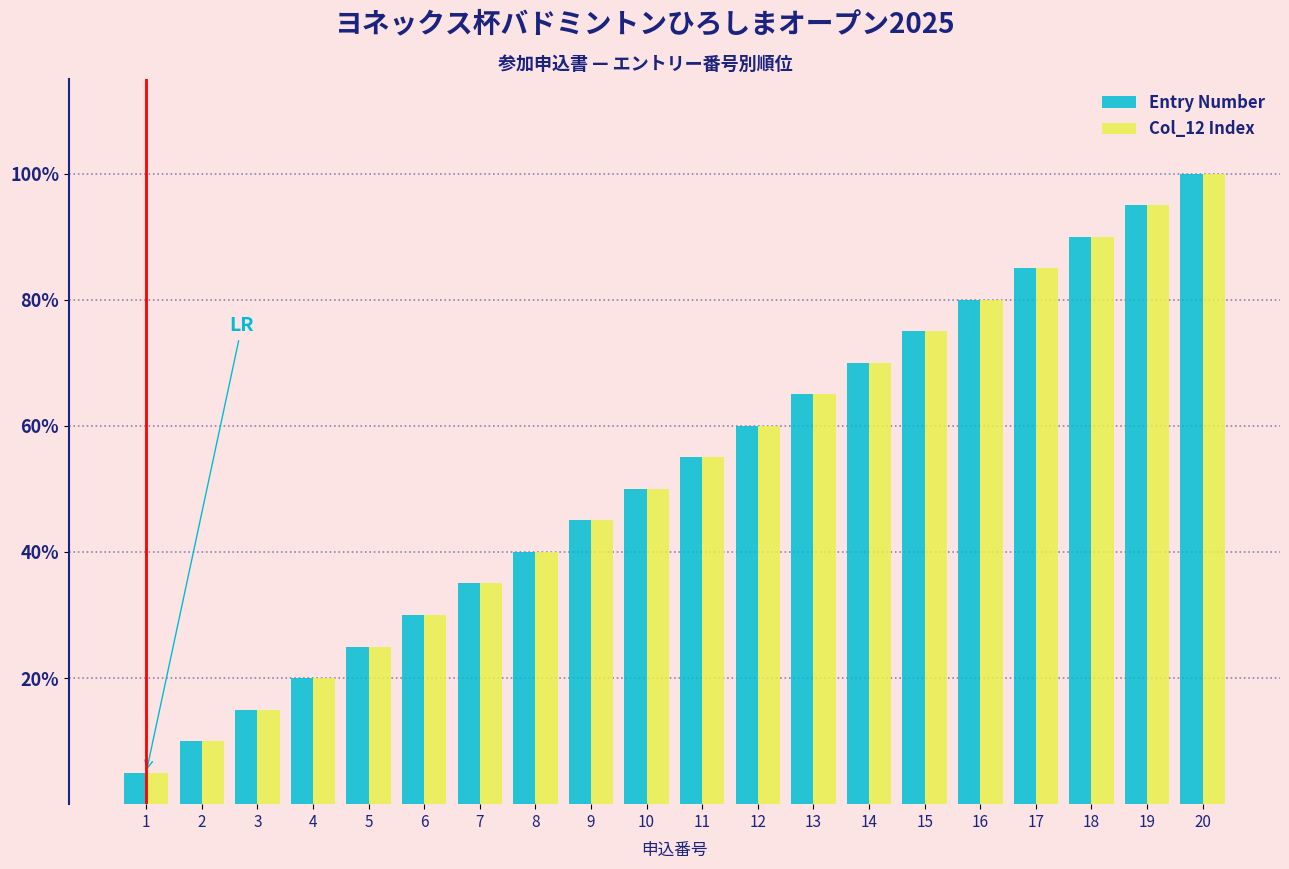

What is the difference between the Entry Number values at 14 and 8?

0.3